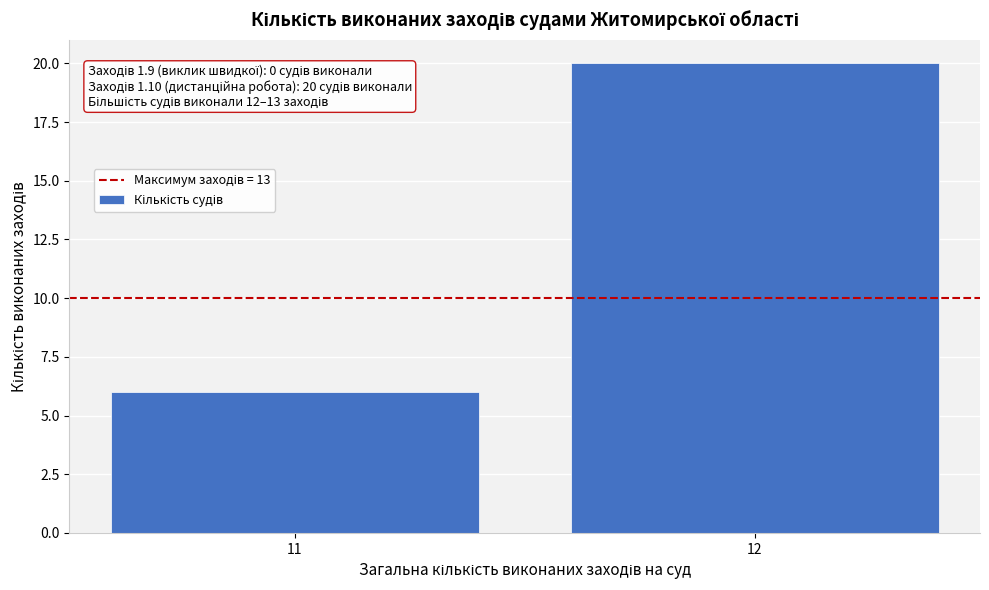

Reading right to left, list all the values displayed in this chart.

20	6